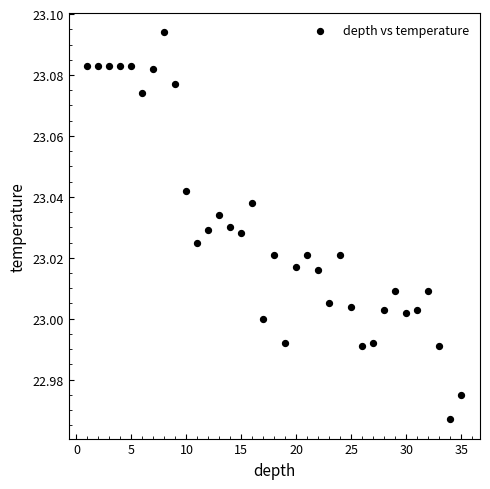

What is the range of X values (max minus min)?

34.0